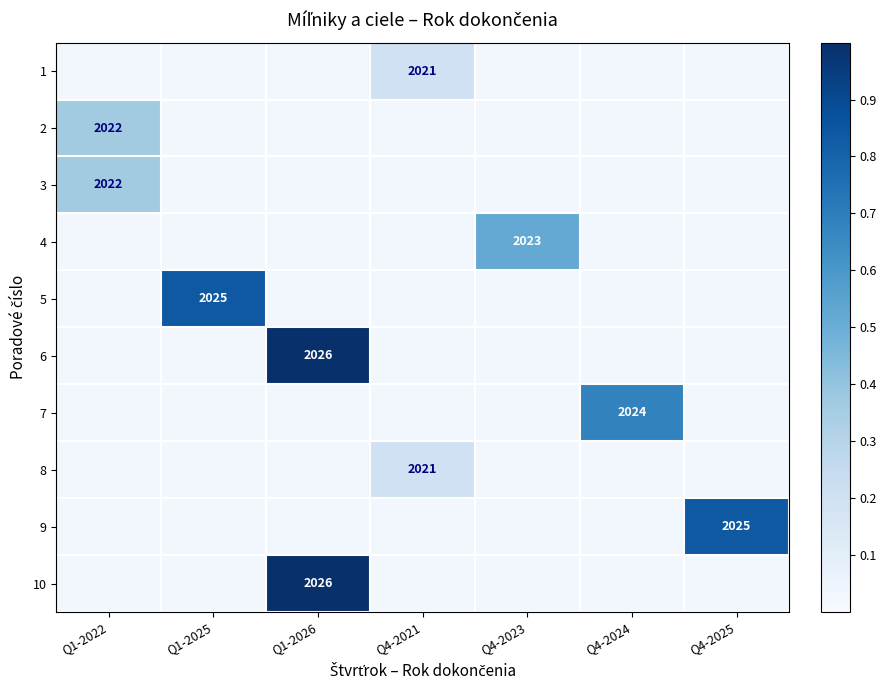

Which category has the lowest value in the 3 series?

Q1-2025